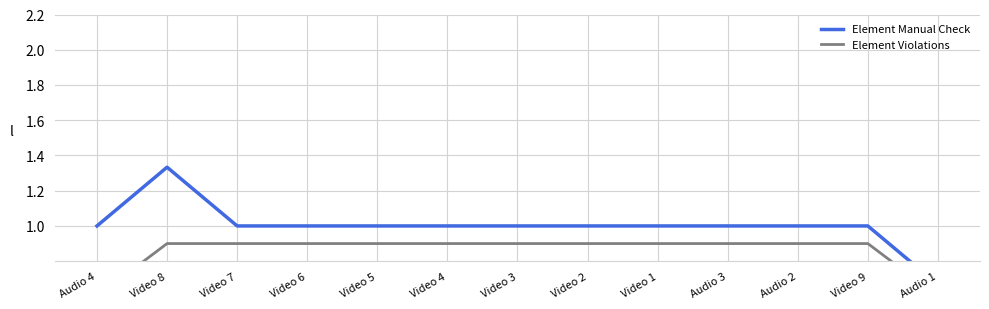

What is the minimum value for Element Violations?

0.6